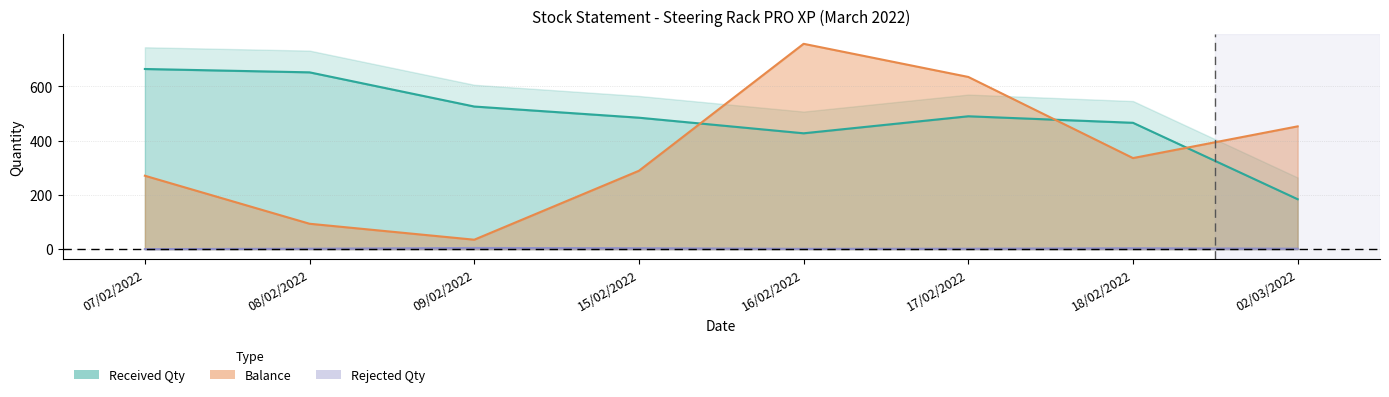

What is the difference between the maximum and minimum values in the Rejected Qty series?

7